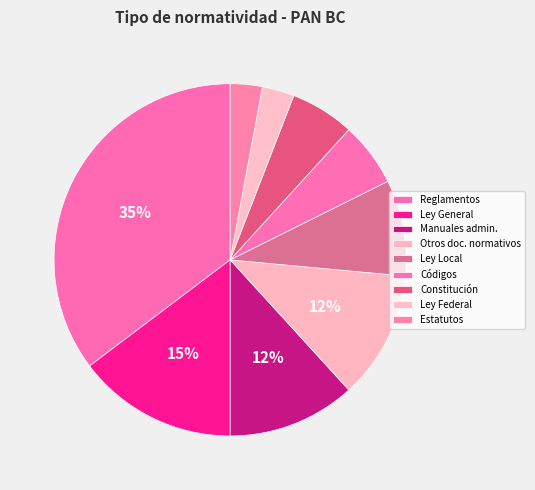

Count the number of slices in the pie.

9